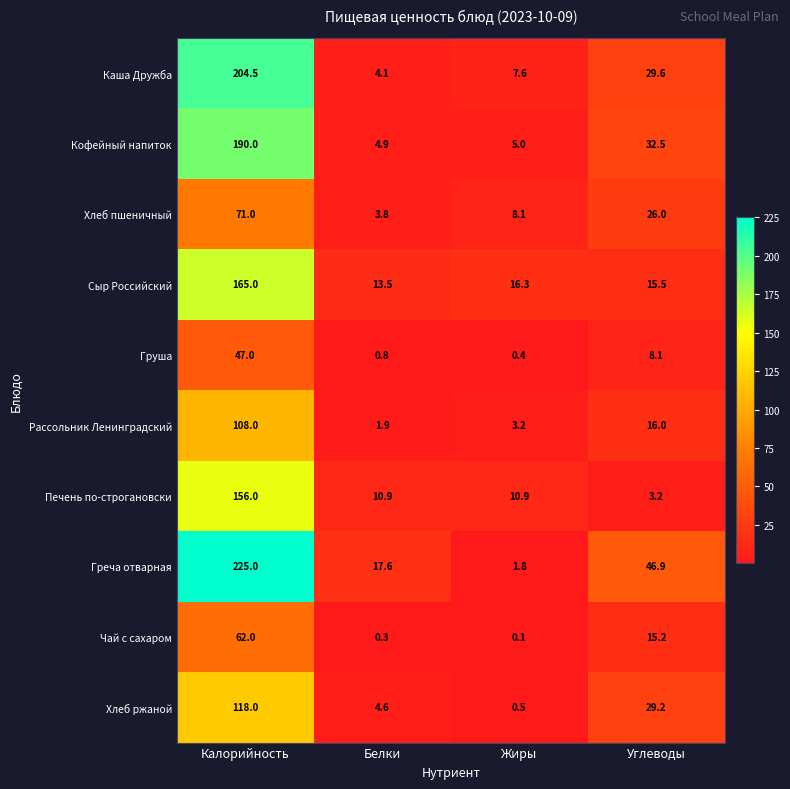

Where is Рассольник Ленинградский nearest to the value 54?

Углеводы